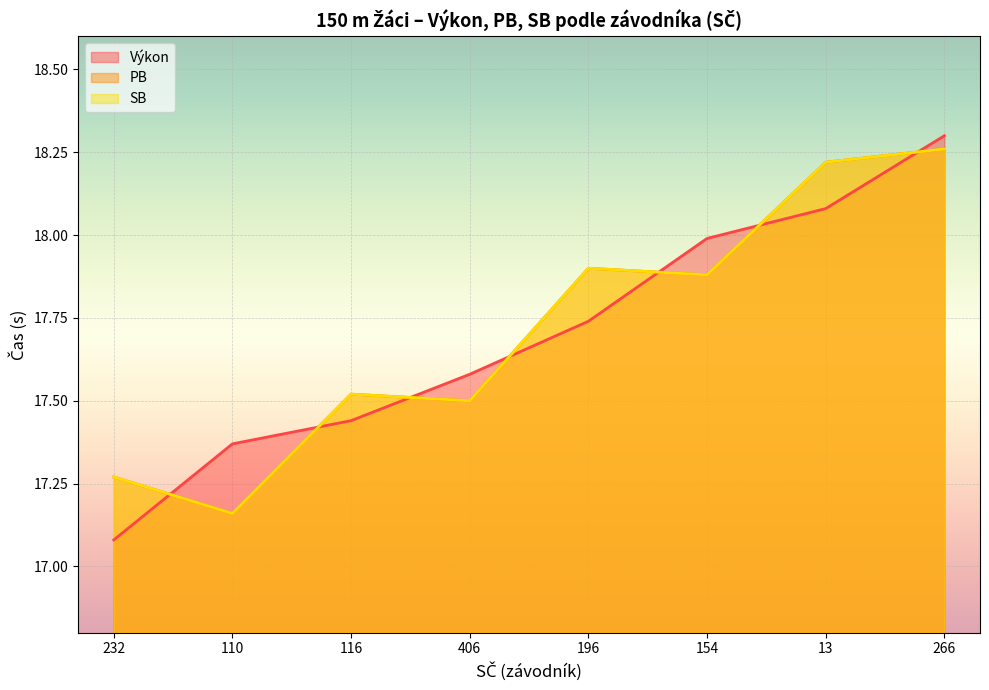

True or false: PB has a value of 23.7 at 154.

False